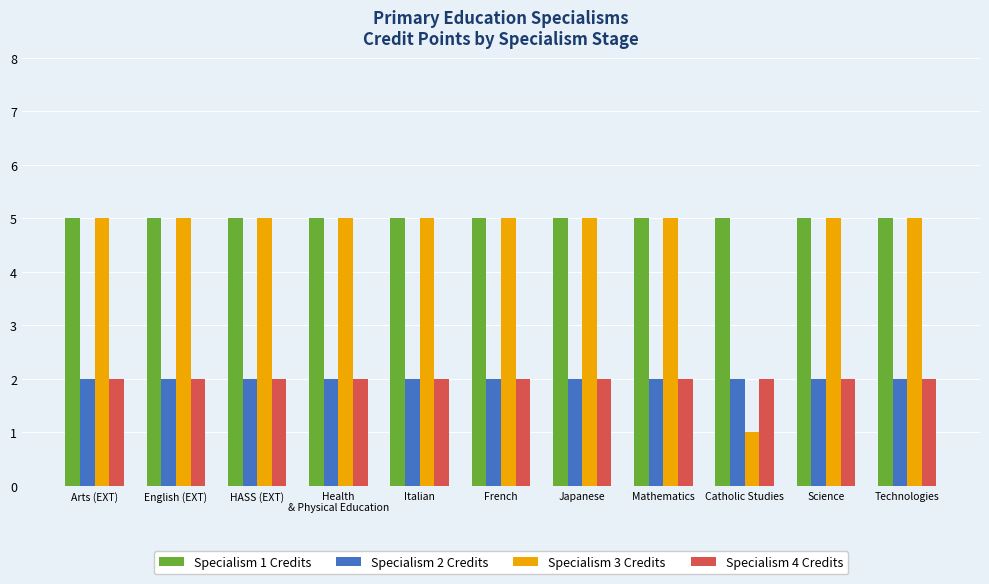

Reading left to right, transcribe all the data shown in this chart.

Specialism 1 Credits: 5	5	5	5	5	5	5	5	5	5	5
Specialism 2 Credits: 2	2	2	2	2	2	2	2	2	2	2
Specialism 3 Credits: 5	5	5	5	5	5	5	5	1	5	5
Specialism 4 Credits: 2	2	2	2	2	2	2	2	2	2	2